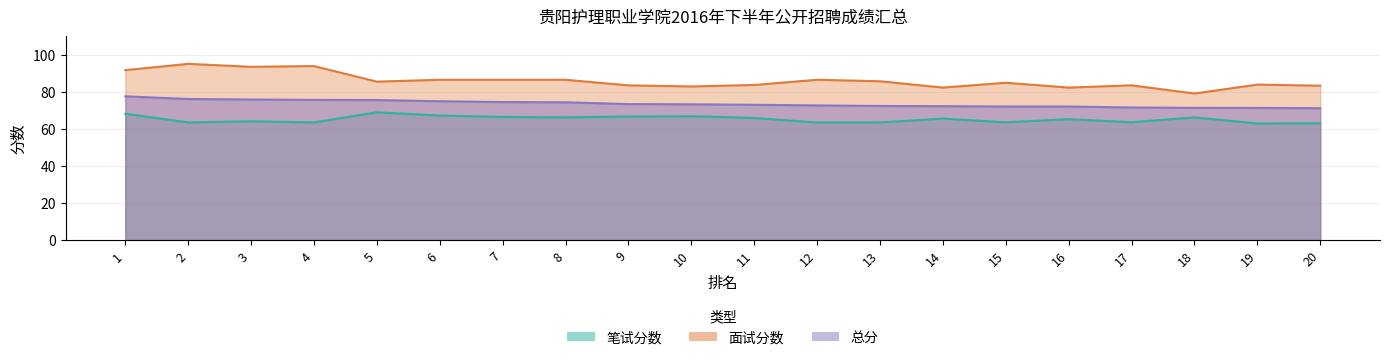

Where is the first local maximum for 笔试分数?

3